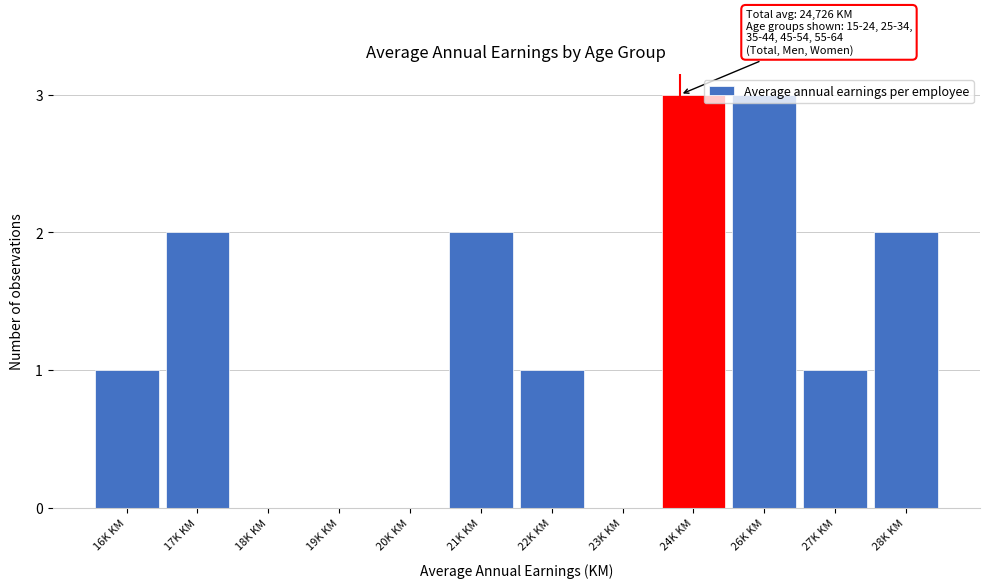

What is the maximum value shown in the chart?

3